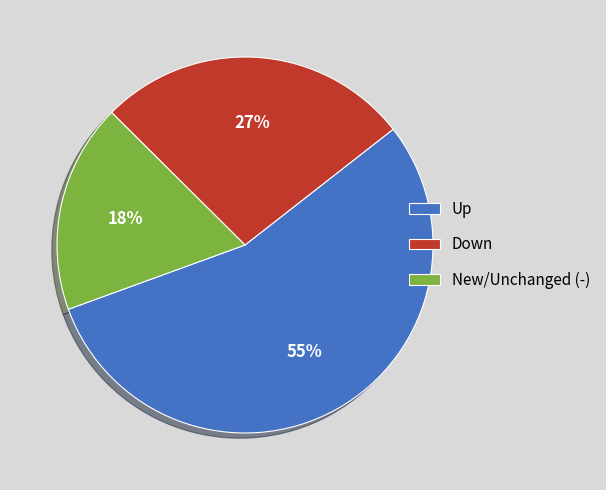

What percentage is the New/Unchanged (-) slice, to the nearest percent?

18%